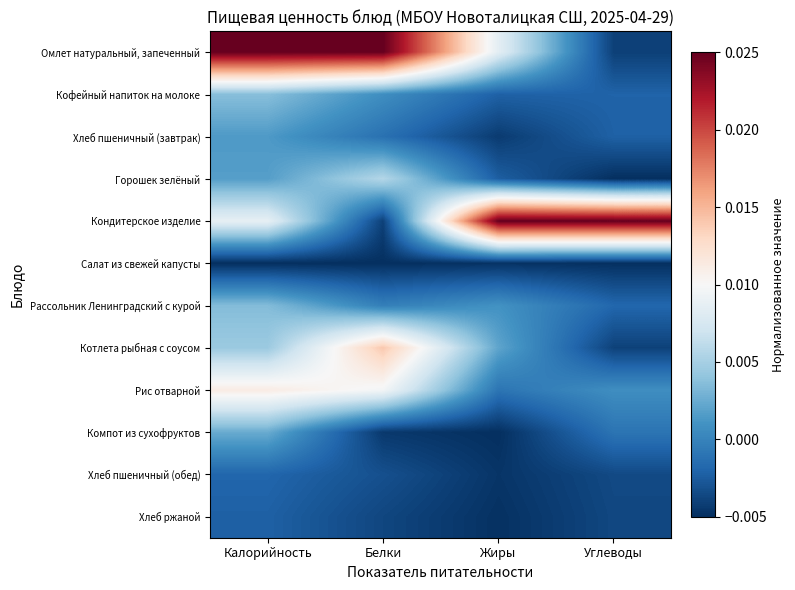

Reading left to right, extract all data points from this chart.

Омлет натуральный, запеченный: Калорийность=0.0	Белки=0.0	Жиры=0.0	Углеводы=-0.0
Кофейный напиток на молоке: Калорийность=0.0	Белки=0.0	Жиры=-0.0	Углеводы=-0.0
Хлеб пшеничный (завтрак): Калорийность=0.0	Белки=-0.0	Жиры=-0.0	Углеводы=-0.0
Горошек зелёный: Калорийность=0.0	Белки=0.0	Жиры=-0.0	Углеводы=-0.0
Кондитерское изделие: Калорийность=0.0	Белки=-0.0	Жиры=0.0	Углеводы=0.0
Салат из свежей капусты: Калорийность=-0.0	Белки=-0.0	Жиры=-0.0	Углеводы=-0.0
Рассольник Ленинградский с курой: Калорийность=0.0	Белки=-0.0	Жиры=0.0	Углеводы=-0.0
Котлета рыбная с соусом: Калорийность=0.0	Белки=0.0	Жиры=0.0	Углеводы=-0.0
Рис отварной: Калорийность=0.0	Белки=0.0	Жиры=-0.0	Углеводы=0.0
Компот из сухофруктов: Калорийность=0.0	Белки=-0.0	Жиры=-0.0	Углеводы=-0.0
Хлеб пшеничный (обед): Калорийность=-0.0	Белки=-0.0	Жиры=-0.0	Углеводы=-0.0
Хлеб ржаной: Калорийность=-0.0	Белки=-0.0	Жиры=-0.0	Углеводы=-0.0